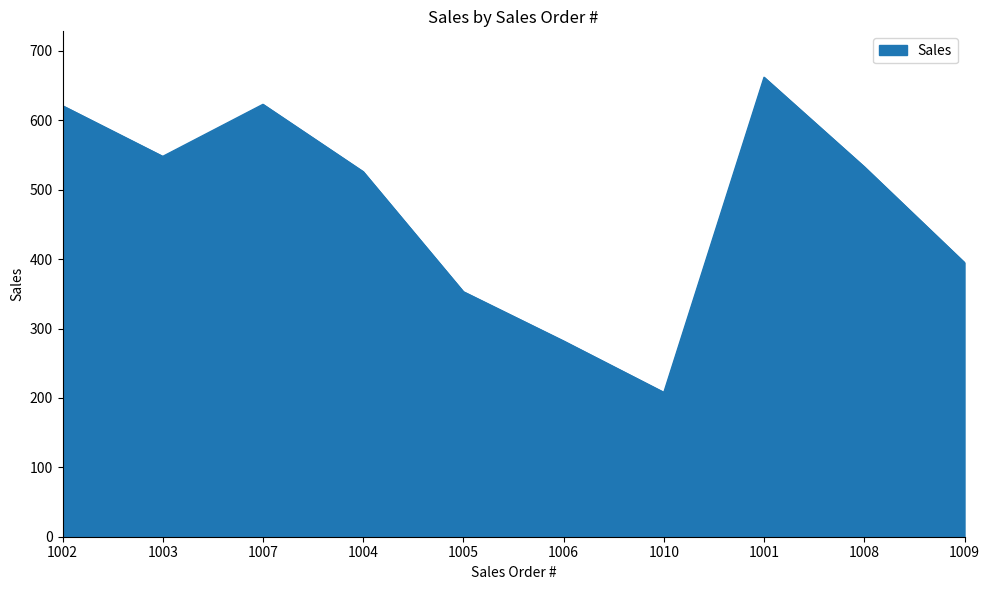

At which label does the data first exceed 533?

1002